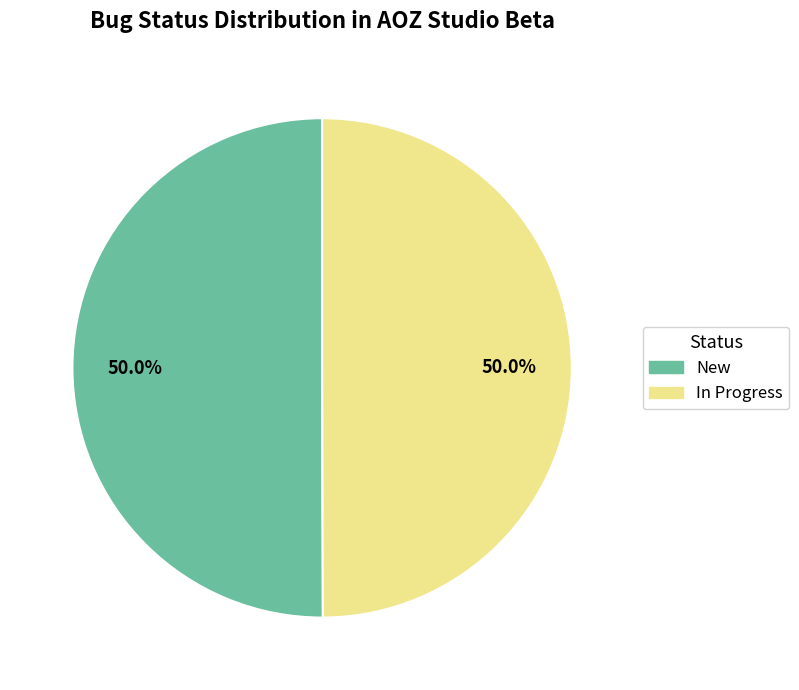

Approximately how many times larger is the value at New compared to In Progress?

1.0